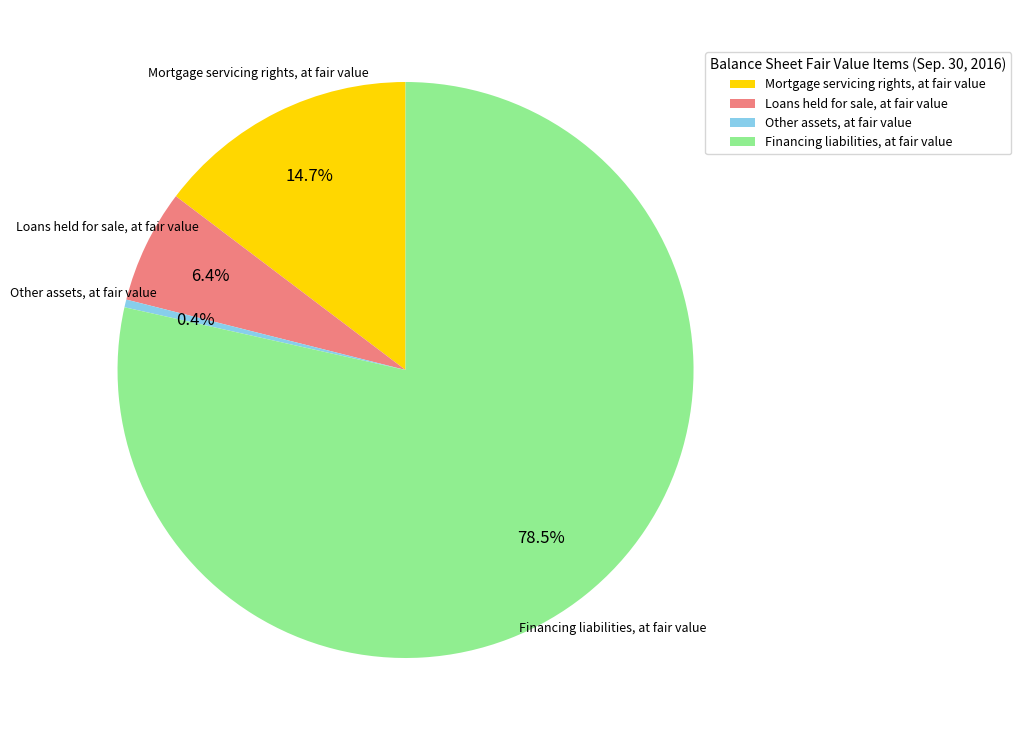

How many slices are in this pie chart?

4